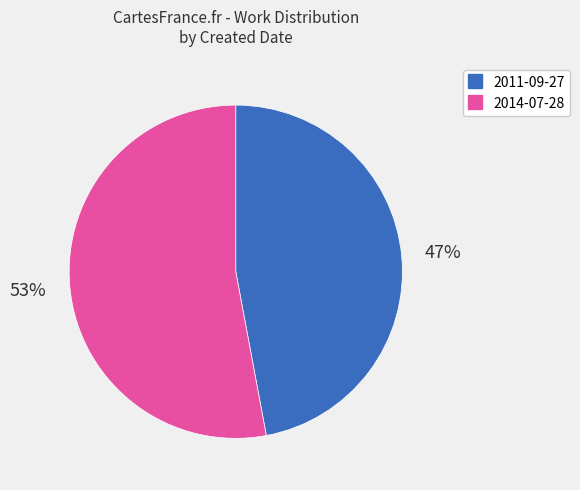

To the nearest percent, what portion does 2014-07-28 represent?

53%